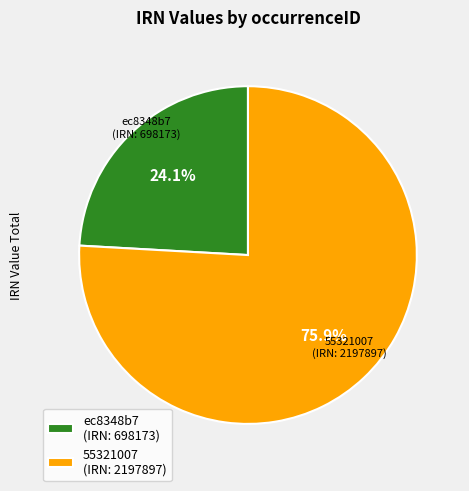

How many segments does this pie chart have?

2